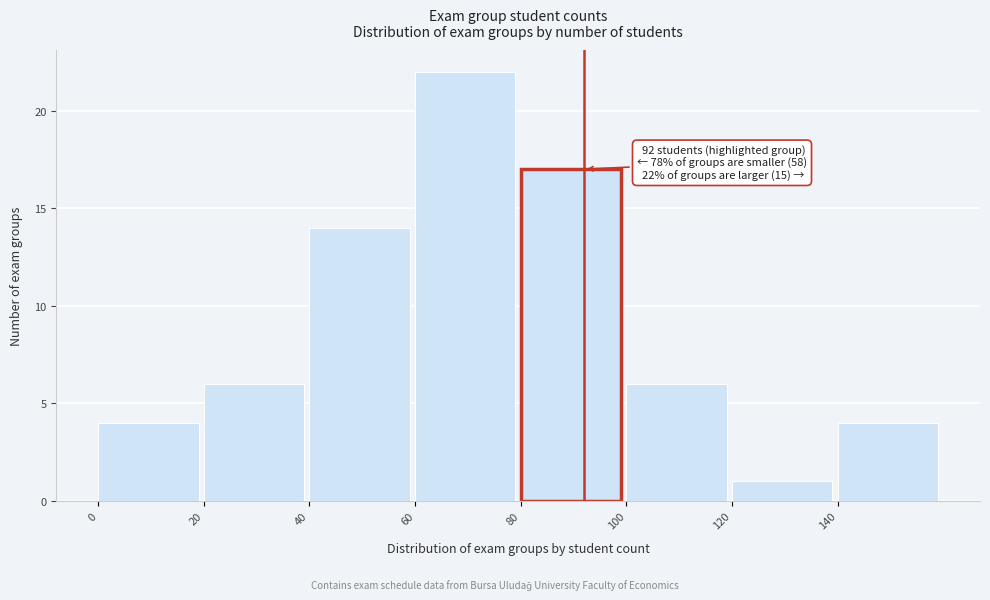

Which range on the x-axis has the tallest bar?

60 to 80